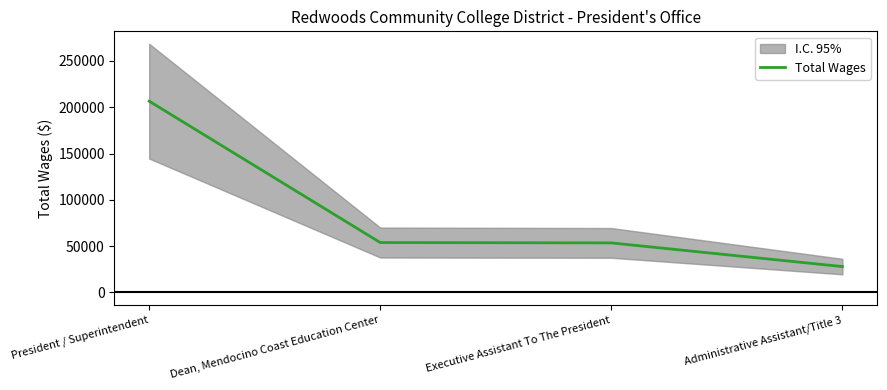

Which label corresponds to the smallest value in the chart?

Administrative Assistant/Title 3